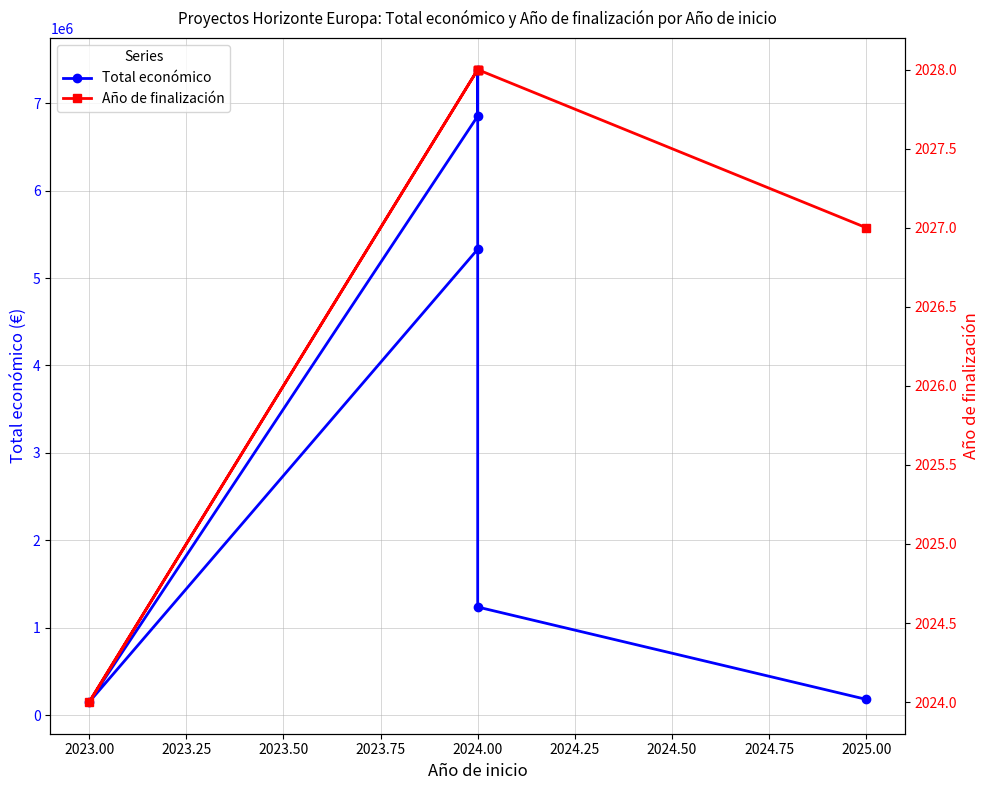

Rank the series at 2025.00 from lowest to highest value.

Año de finalización, Total económico